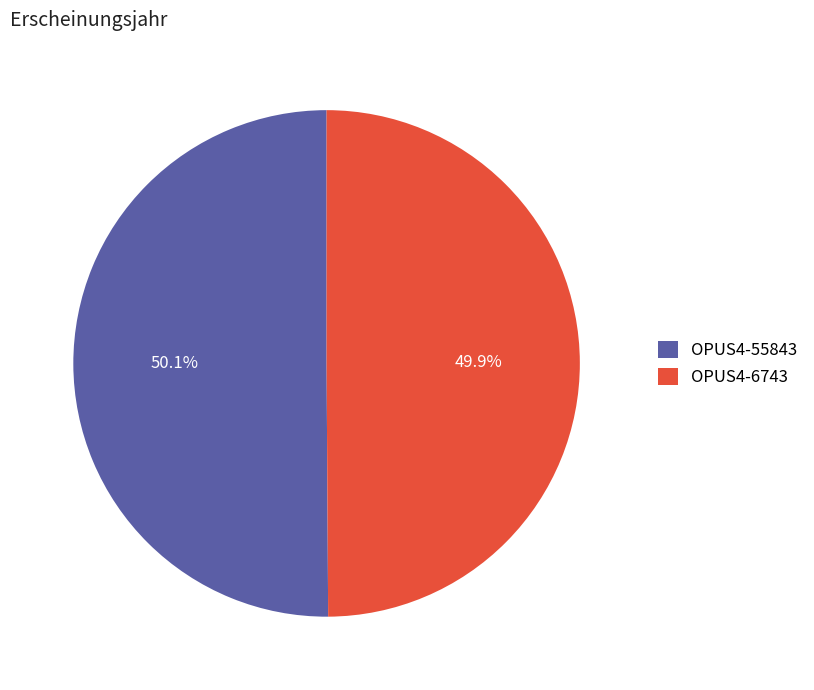

Is there a majority slice in this chart?

Yes